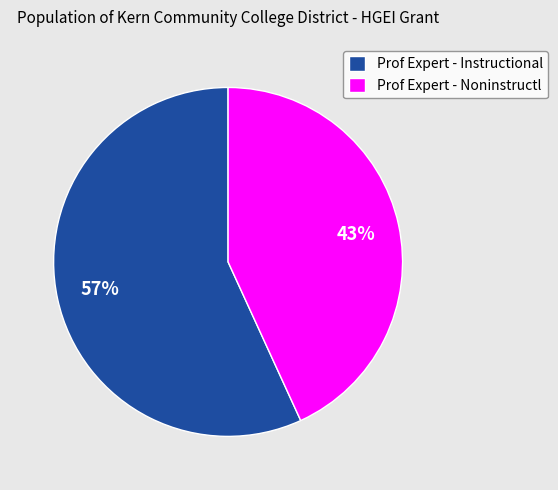

To the nearest percent, what percentage of the pie is Prof Expert - Noninstructl?

43%